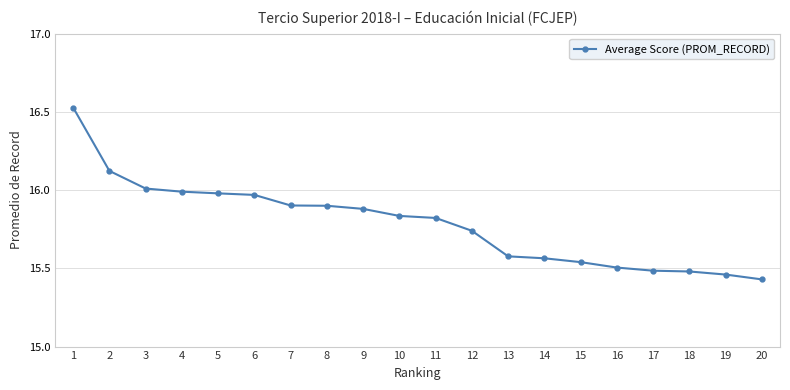

What is the sum of all values?

315.7